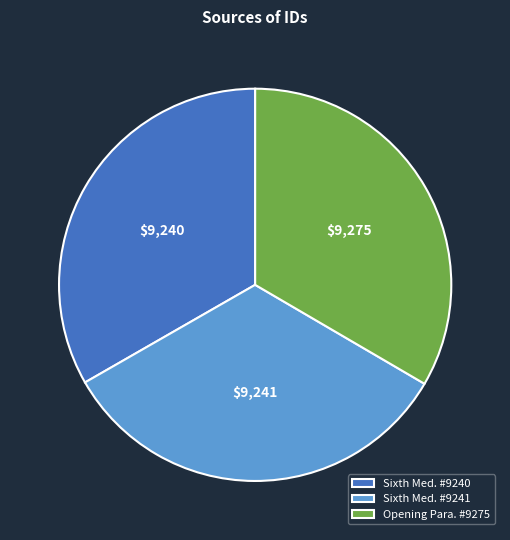

Approximately how many times larger is the value at Opening Para. #9275 compared to Sixth Med. #9241?

1.0